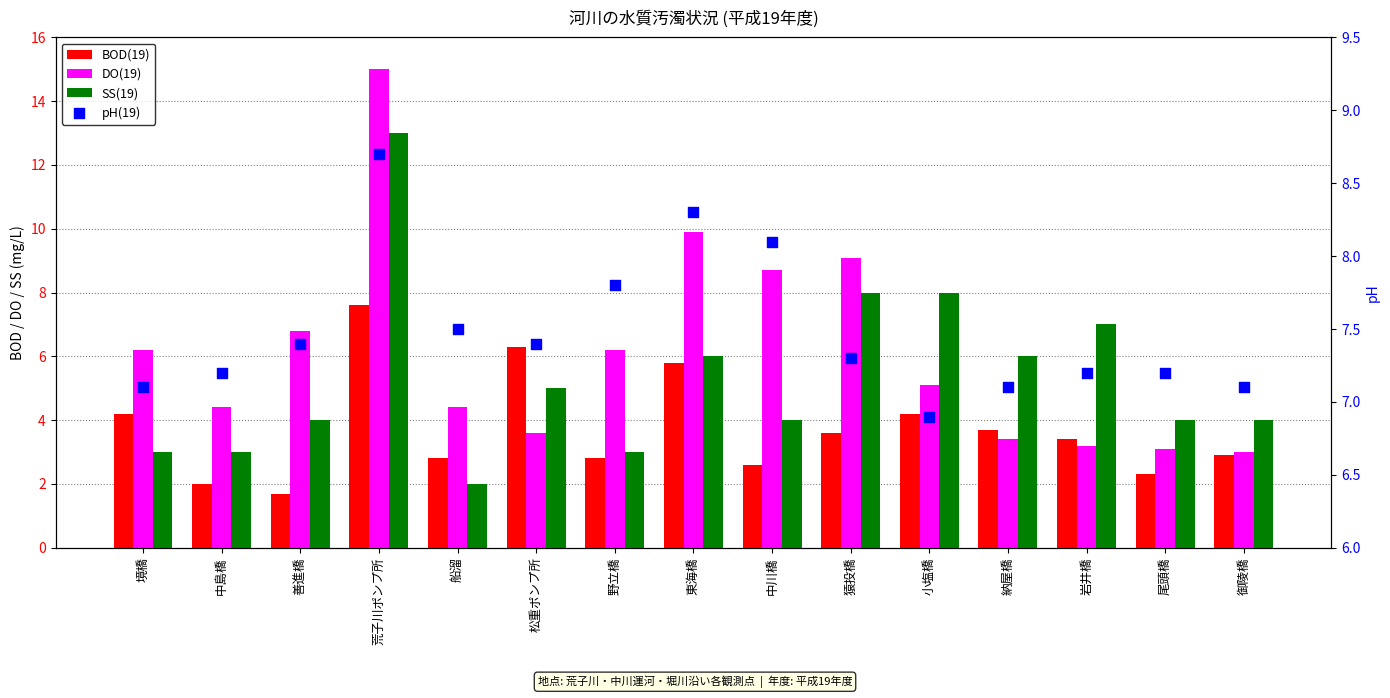

What are all the series names shown in the legend?

BOD(19), DO(19), SS(19), pH(19)